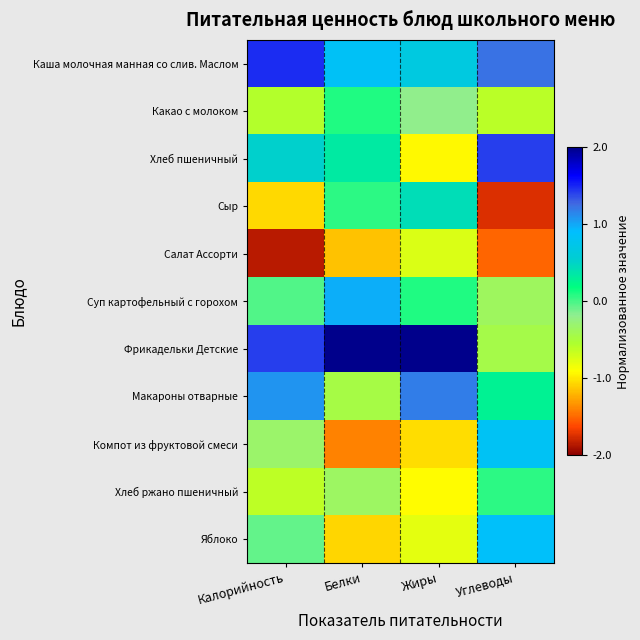

Reading left to right, list all the values displayed in this chart.

Каша молочная манная со слив. Маслом: Калорийность=1.5	Белки=0.8	Жиры=0.7	Углеводы=1.2
Какао с молоком: Калорийность=-0.6	Белки=0.1	Жиры=-0.2	Углеводы=-0.6
Хлеб пшеничный: Калорийность=0.5	Белки=0.3	Жиры=-0.9	Углеводы=1.4
Сыр: Калорийность=-1.1	Белки=0.1	Жиры=0.4	Углеводы=-1.7
Салат Ассорти: Калорийность=-1.8	Белки=-1.2	Жиры=-0.7	Углеводы=-1.5
Суп картофельный с горохом: Калорийность=-0.0	Белки=1.0	Жиры=0.1	Углеводы=-0.4
Фрикадельки Детские: Калорийность=1.4	Белки=2.1	Жиры=2.2	Углеводы=-0.4
Макароны отварные: Калорийность=1.1	Белки=-0.5	Жиры=1.2	Углеводы=0.3
Компот из фруктовой смеси: Калорийность=-0.3	Белки=-1.4	Жиры=-1.0	Углеводы=0.8
Хлеб ржано пшеничный: Калорийность=-0.6	Белки=-0.4	Жиры=-0.9	Углеводы=0.1
Яблоко: Калорийность=-0.1	Белки=-1.1	Жиры=-0.8	Углеводы=0.9